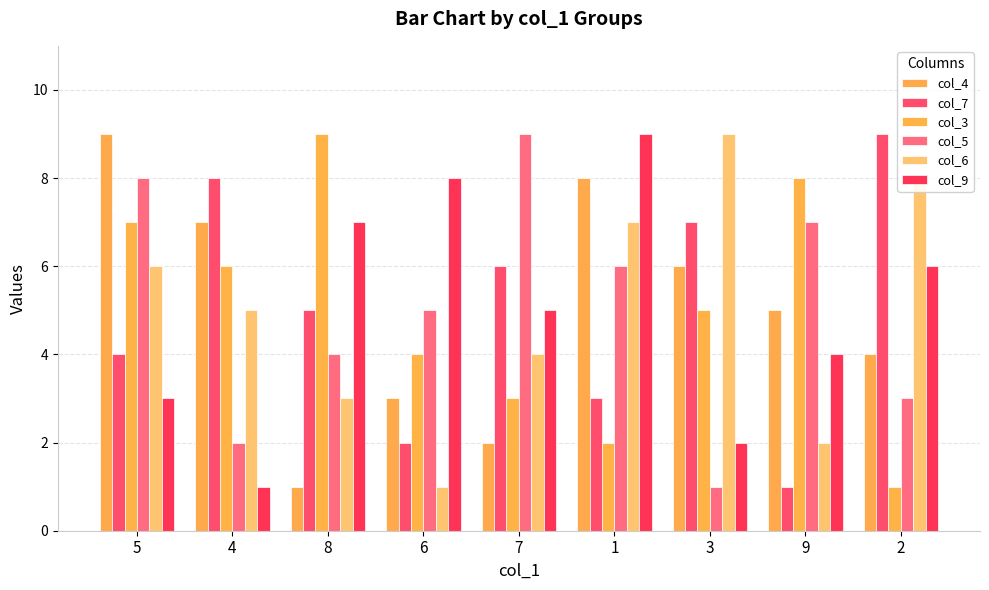

What is the value of the col_4 bar at the 2nd from the left?

7